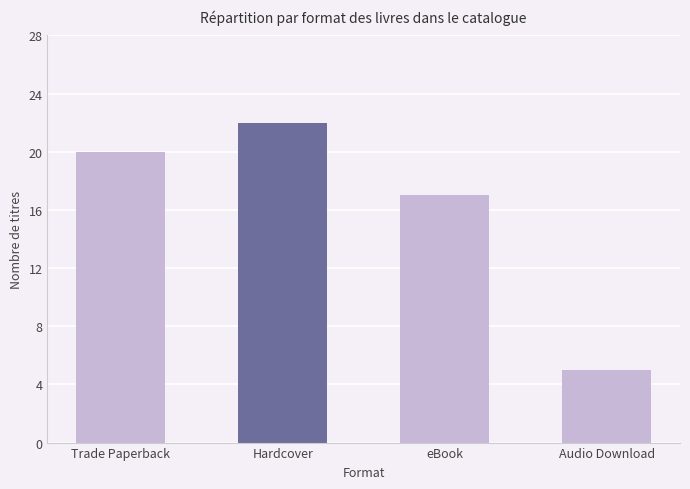

How many values are between 17 and 22?

3